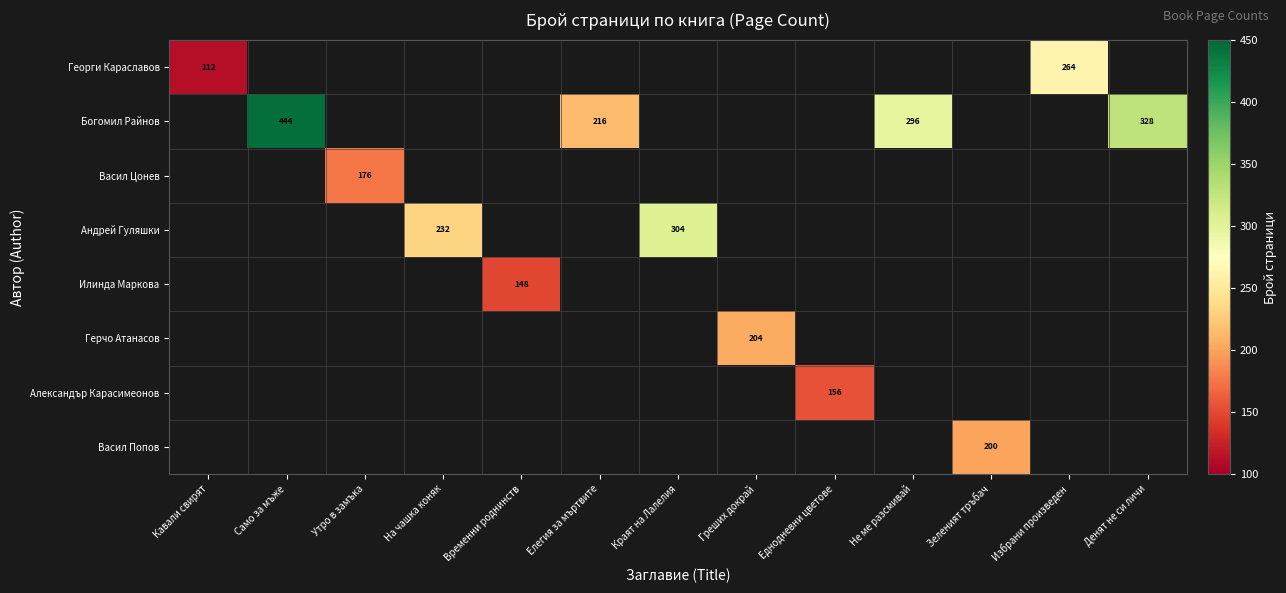

Is it true that Александър Карасимеонов equals 156 at Еднодневни цветове?

True